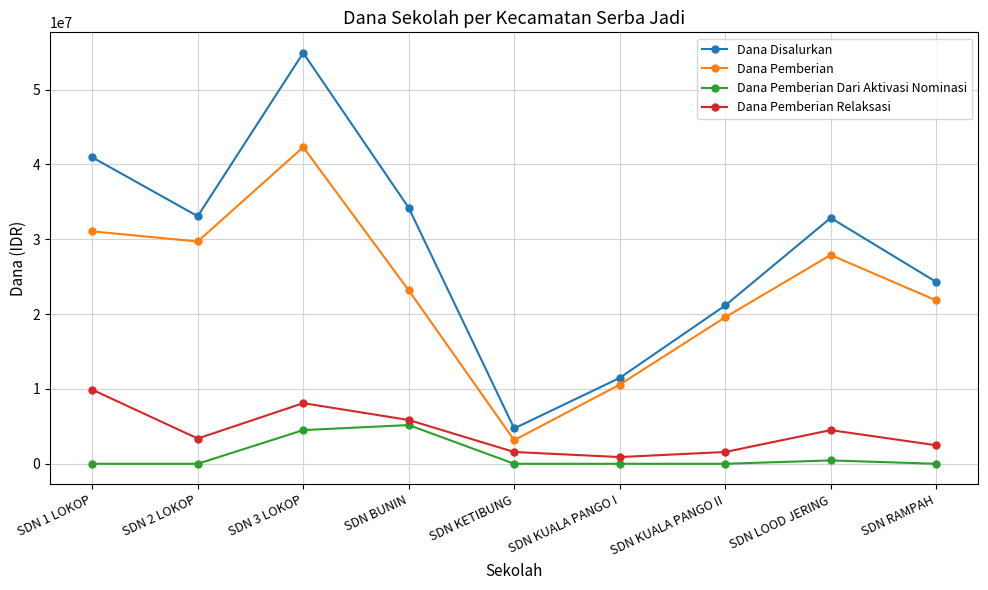

True or false: Dana Disalurkan has a value of 6680033 at SDN 2 LOKOP.

False